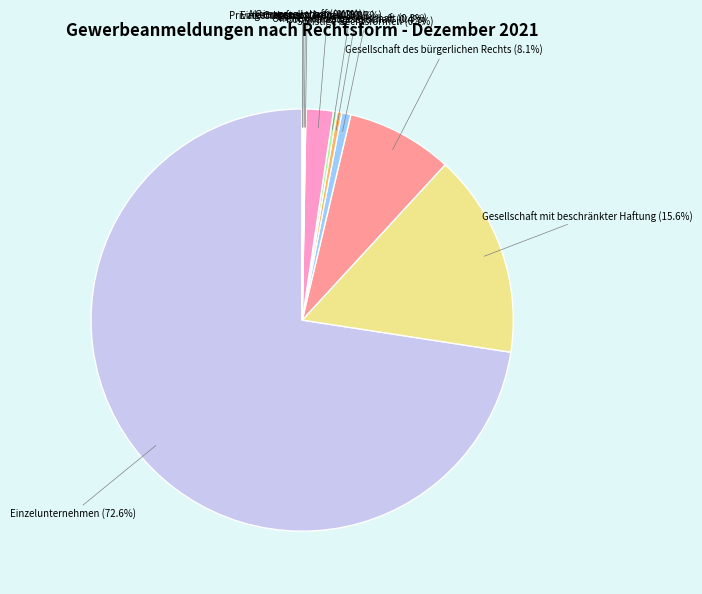

Does Sonstige Rechtsformen represent more than half of the total?

No